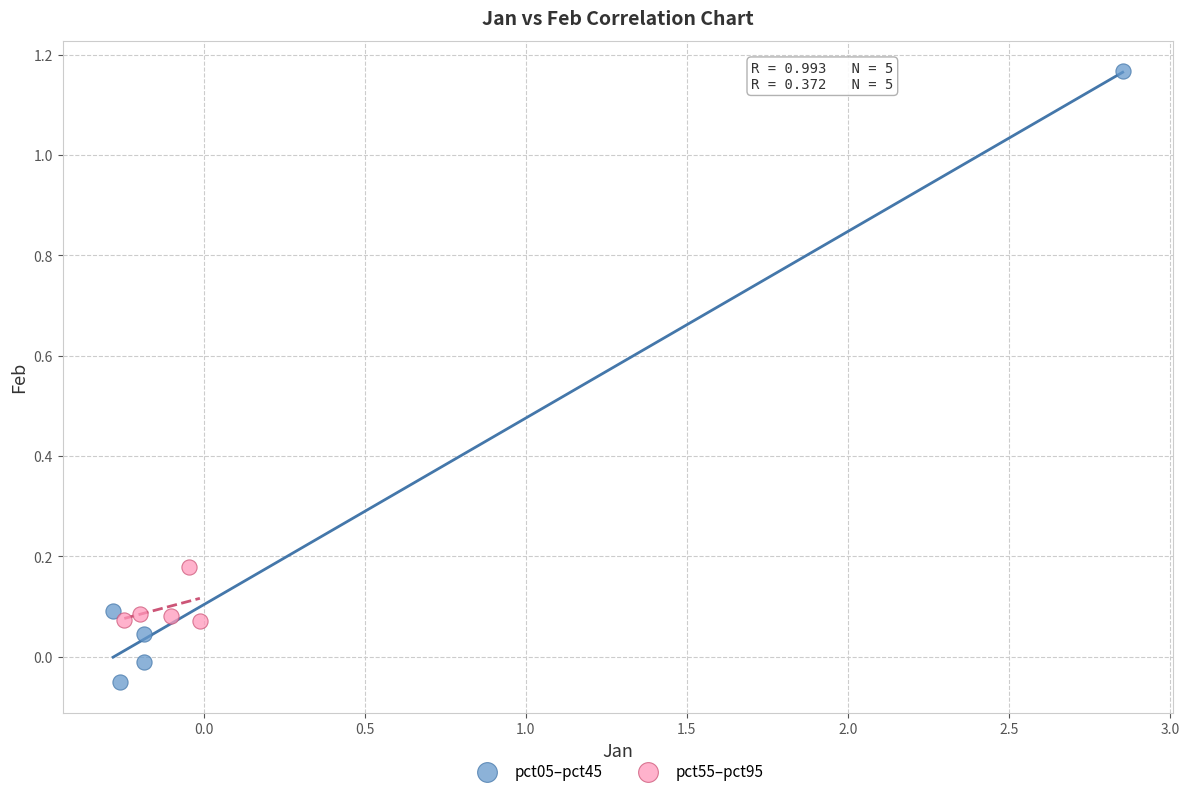

Which series has the widest spread of Y values?

pct05–pct45